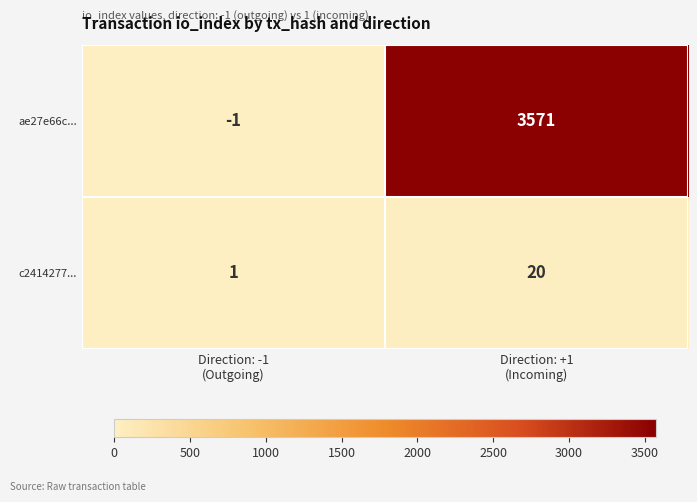

Reading left to right, list all the values displayed in this chart.

ae27e66c...: -1	3571
c2414277...: 1	20